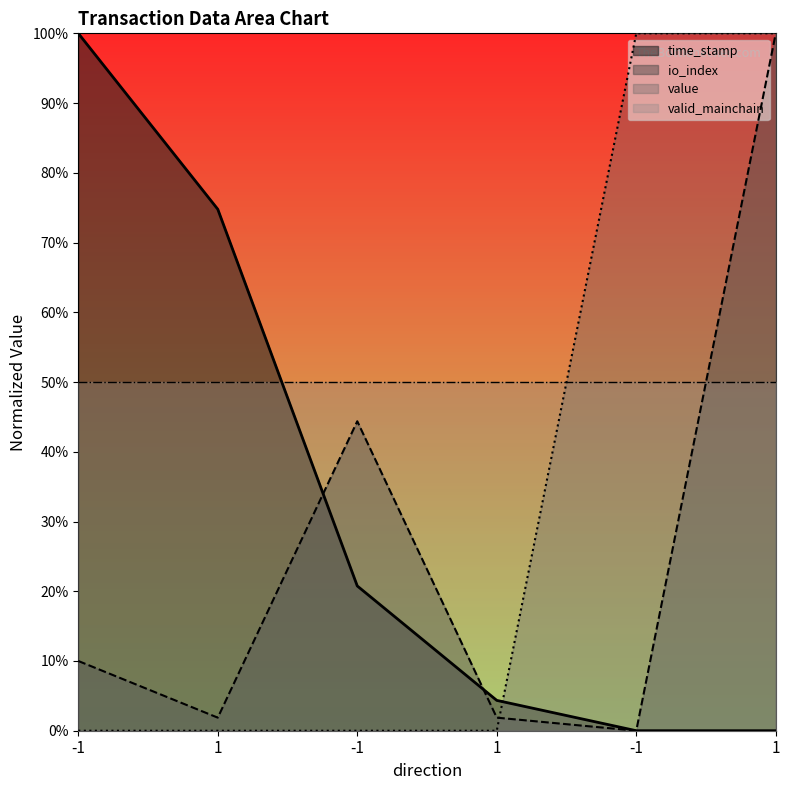

Count the number of categories in the chart.

6